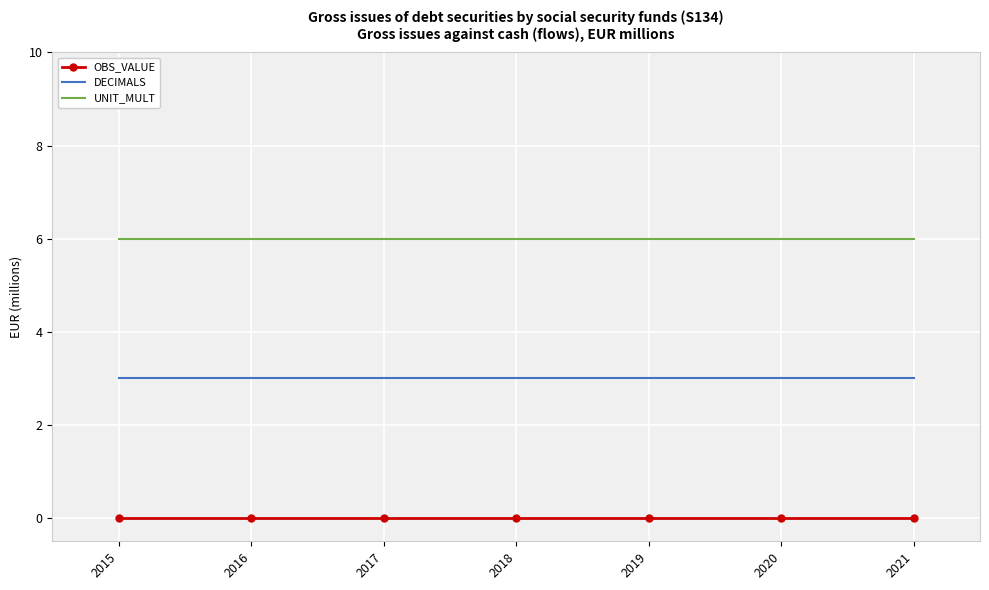

What is the minimum value for UNIT_MULT?

6